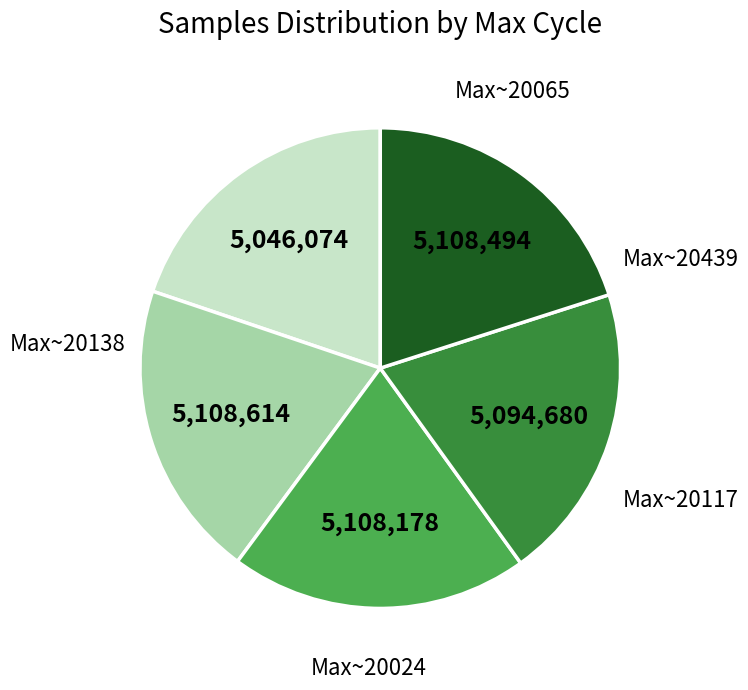

Is there a majority slice in this chart?

No